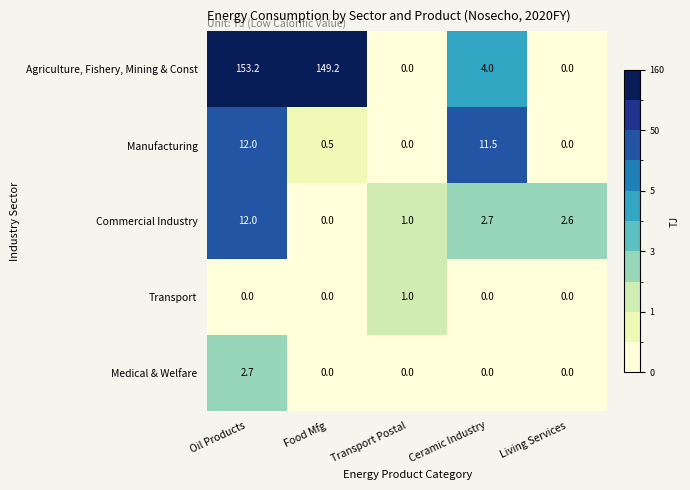

What is the sum of all Manufacturing values?

24.0